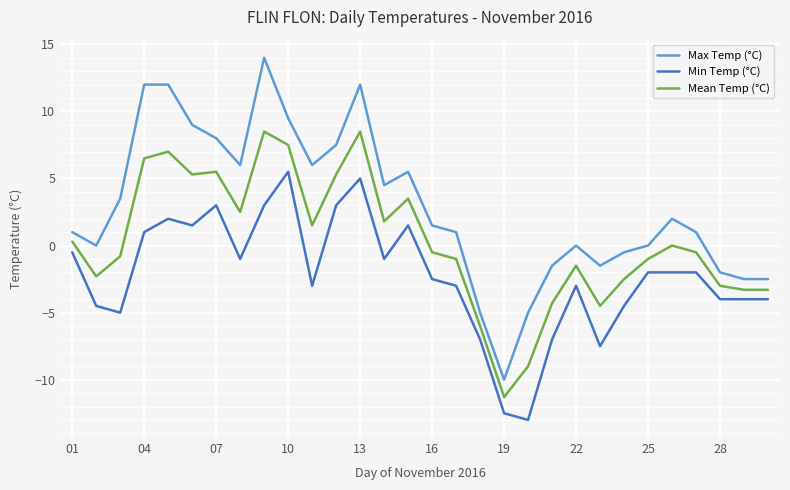

True or false: Mean Temp (°C) and Max Temp (°C) intersect in this chart.

False